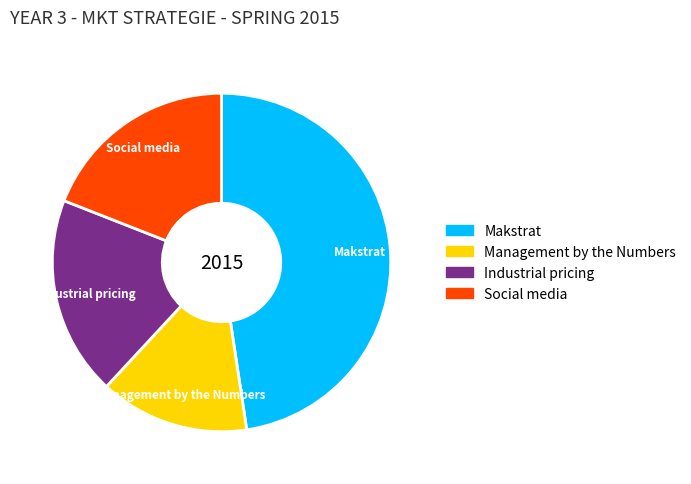

Which slice is the largest?

Makstrat